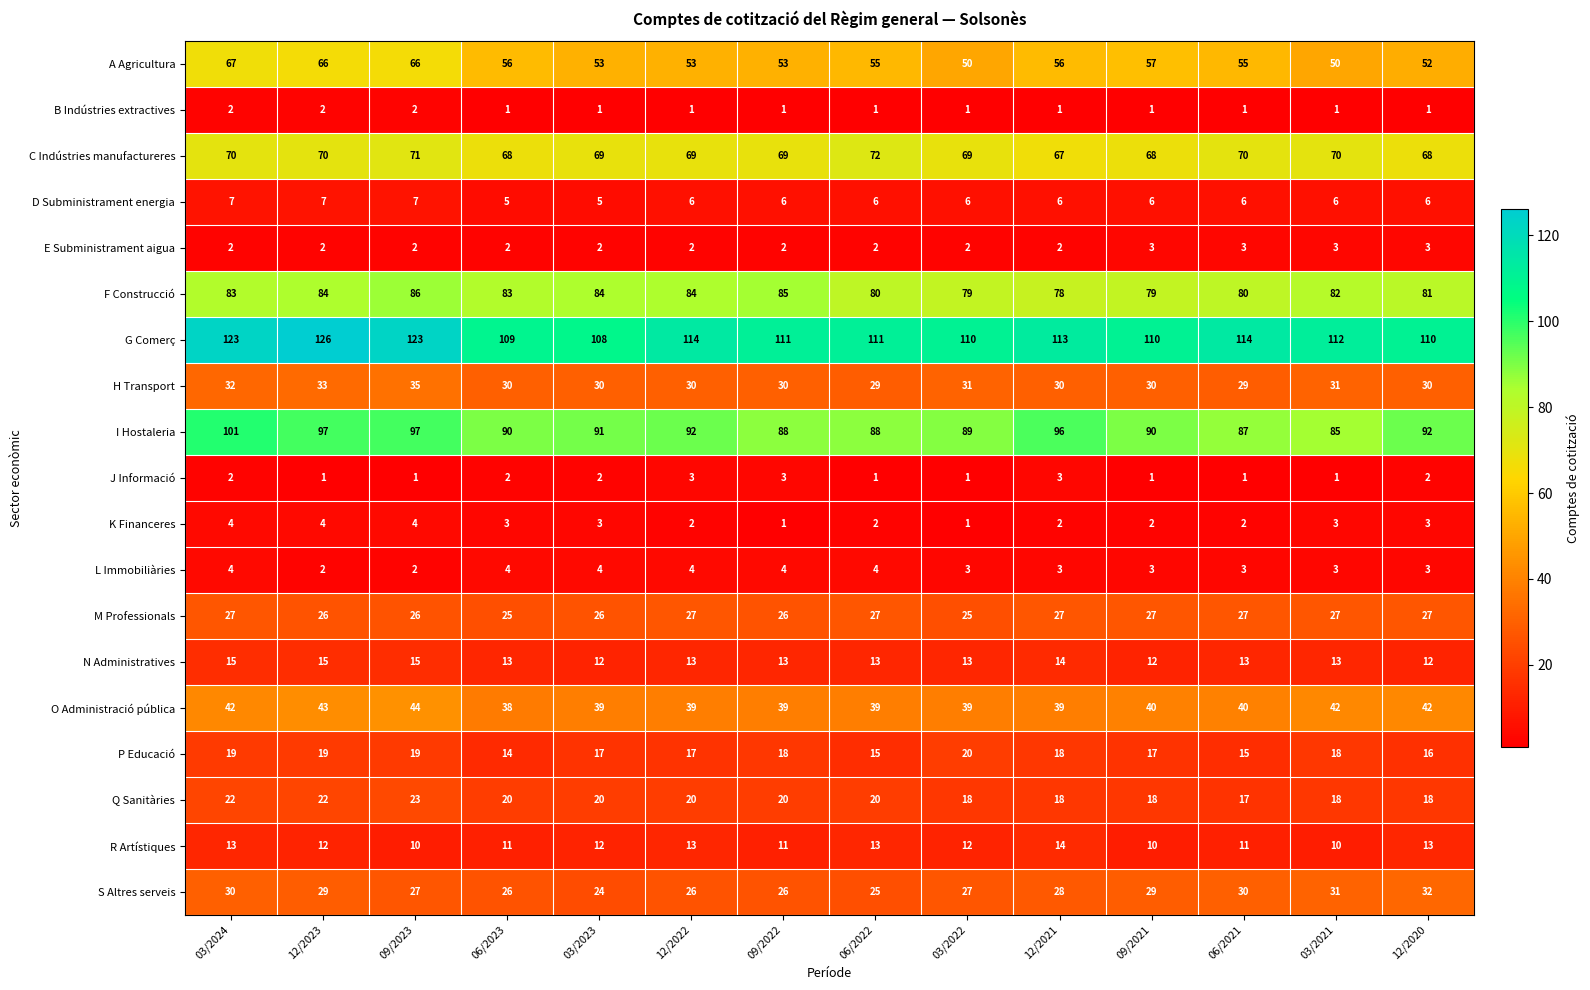

Which category has the highest value across all series?

12/2023